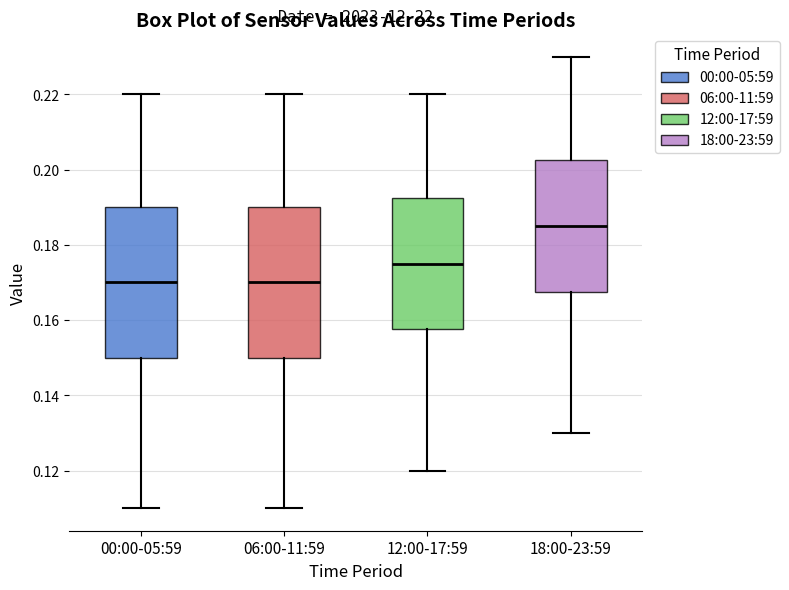

Which box has the highest median line?

18:00-23:59